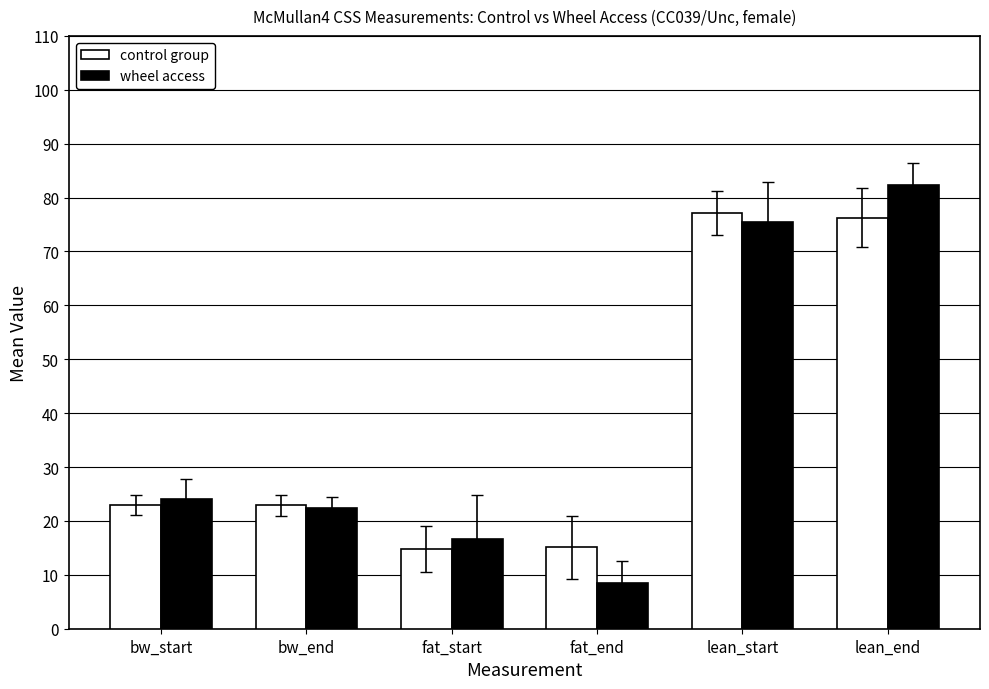

What is the label of the 3rd bar from the right?

fat_end